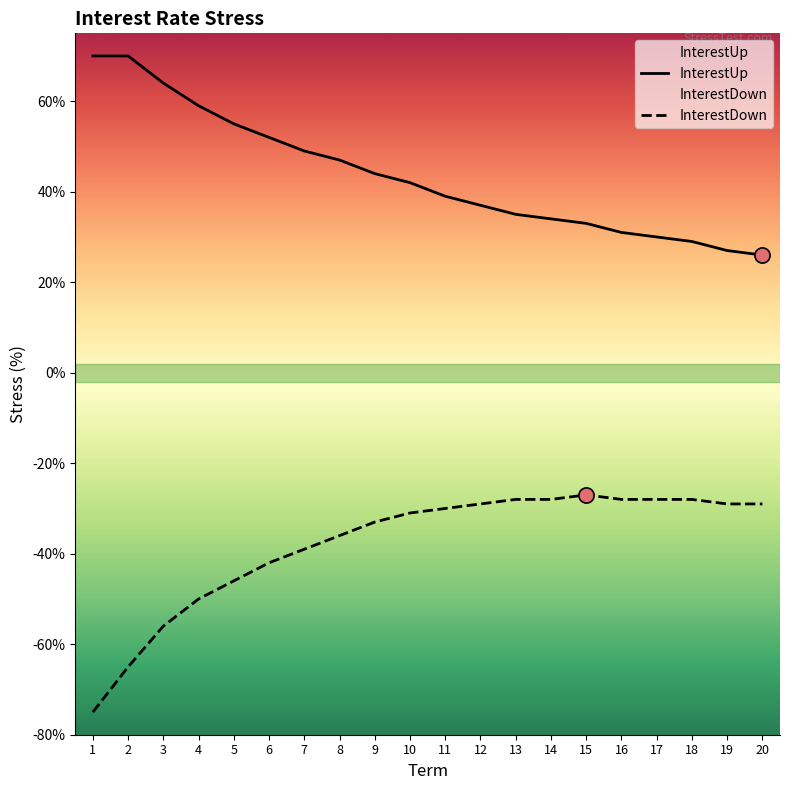

What are all the series names shown in the legend?

InterestUp, InterestDown